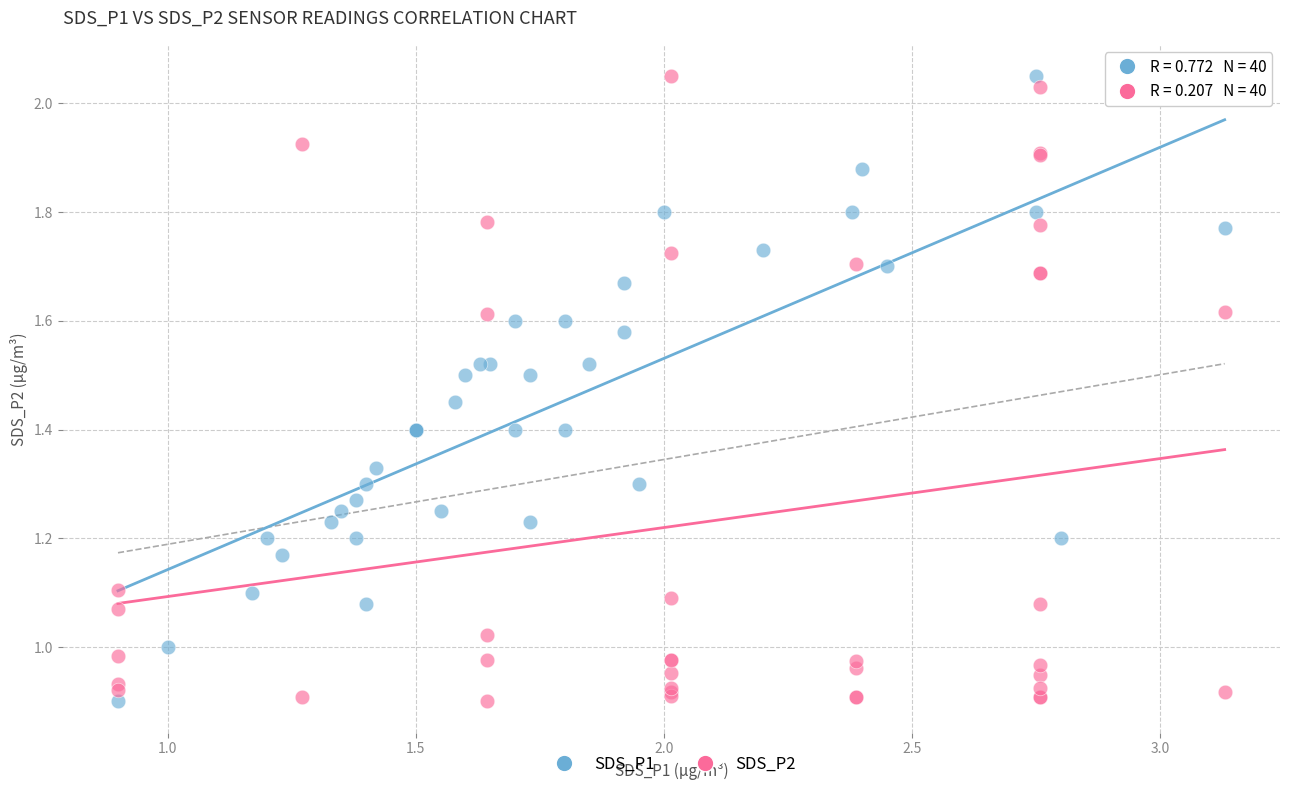

What are all the series names shown in the legend?

SDS_P1, SDS_P2